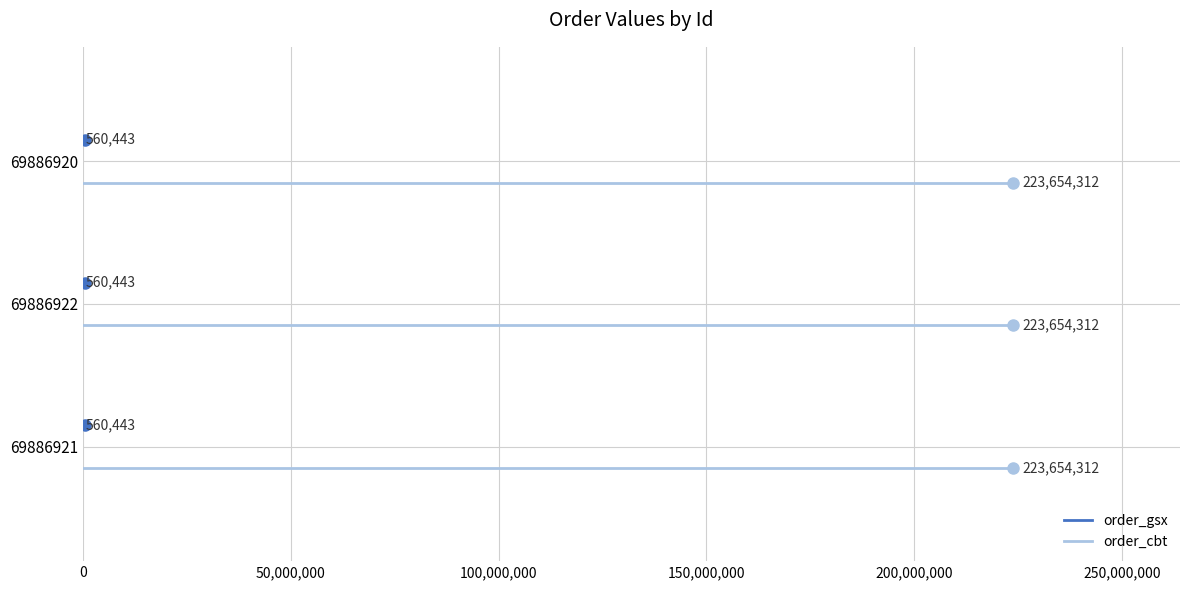

Count the number of data series in this chart.

2